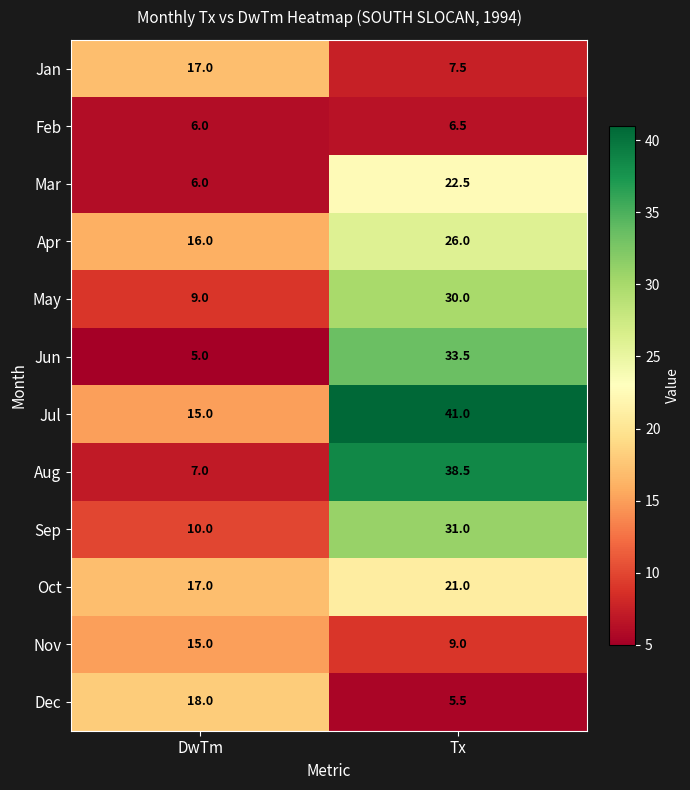

What is the approximate value of Oct at DwTm?

17.0